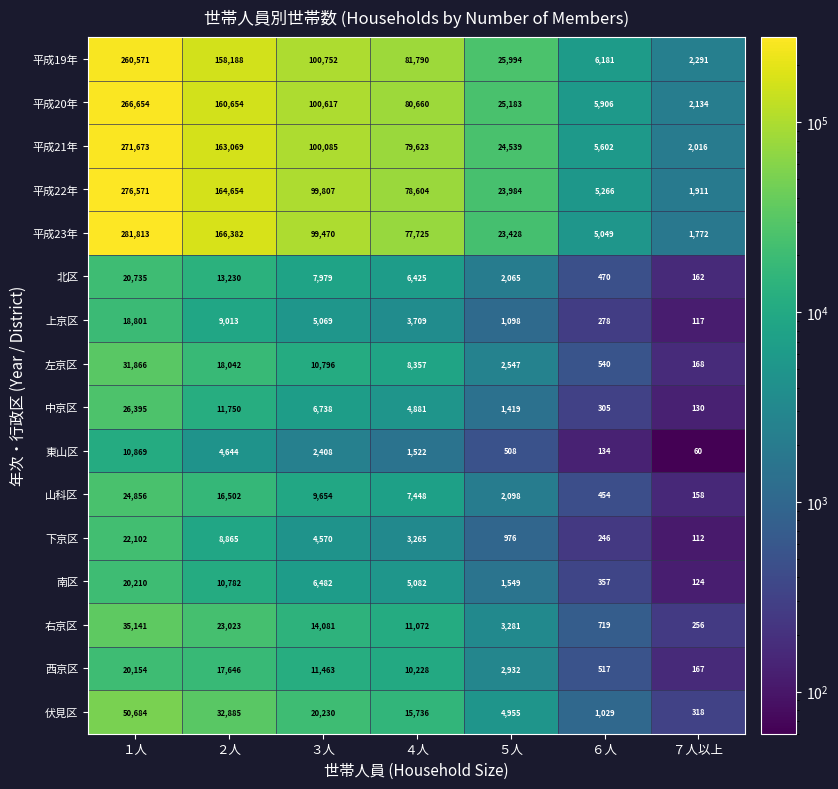

What is the greatest value displayed?

281813